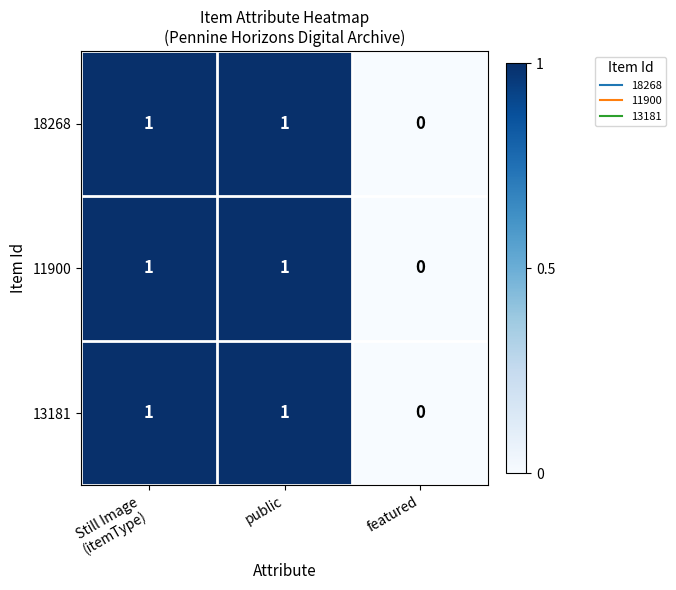

Count the 13181 values in the range 0 to 1.

3